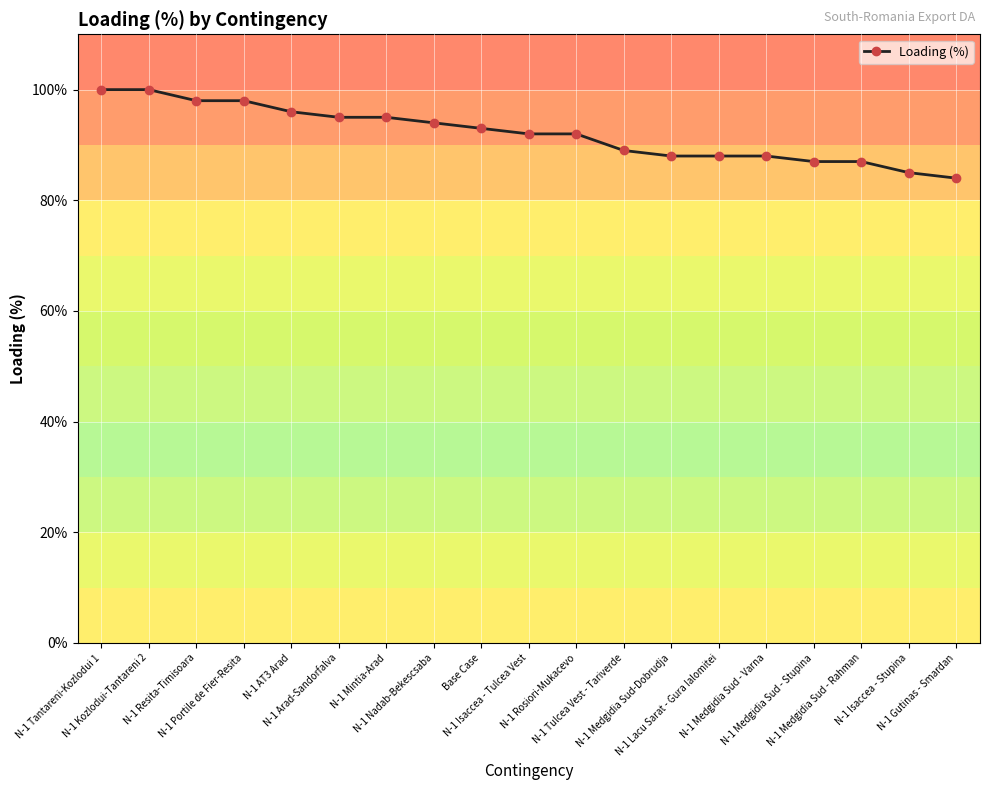

How many categories are shown in the chart?

19